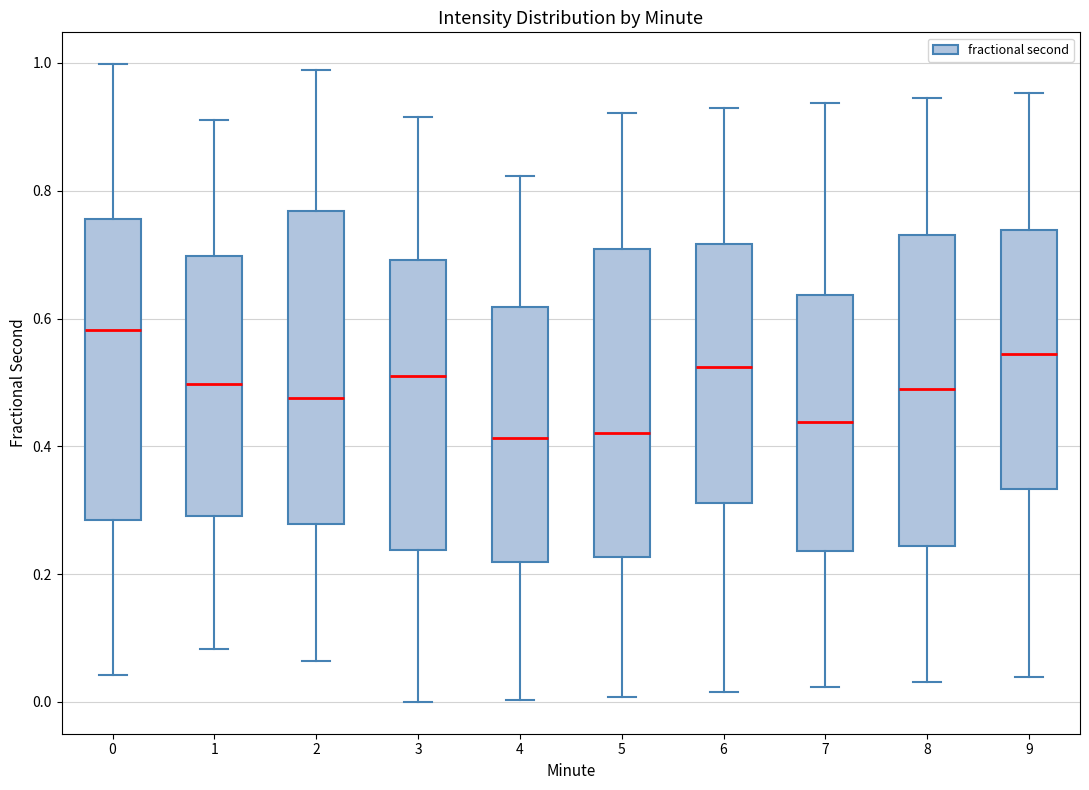

Reading left to right, transcribe this box plot: for each box, give where its median line is, the range the box spans, and where its two whiskers end, as read against the y-axis. The values are not printed on the chart, so give them approximately, as read against the axis.

0: median 0.58, box 0.28 to 0.76, whiskers 0.04 to 1.00
1: median 0.50, box 0.30 to 0.70, whiskers 0.08 to 0.92
2: median 0.48, box 0.28 to 0.76, whiskers 0.06 to 0.98
3: median 0.50, box 0.24 to 0.70, whiskers 0.00 to 0.92
4: median 0.42, box 0.22 to 0.62, whiskers 0.00 to 0.82
5: median 0.42, box 0.22 to 0.70, whiskers 0.00 to 0.92
6: median 0.52, box 0.32 to 0.72, whiskers 0.02 to 0.92
7: median 0.44, box 0.24 to 0.64, whiskers 0.02 to 0.94
8: median 0.48, box 0.24 to 0.74, whiskers 0.04 to 0.94
9: median 0.54, box 0.34 to 0.74, whiskers 0.04 to 0.96